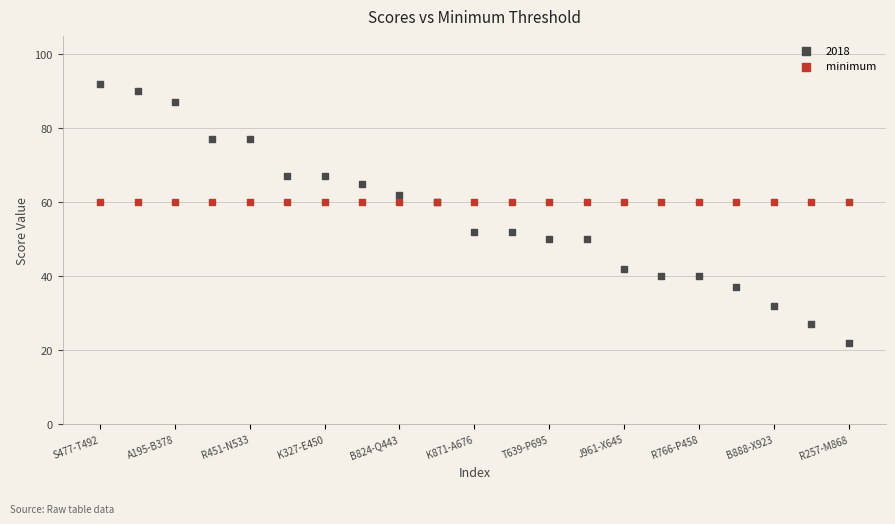

Which series contains the highest Y value?

2018